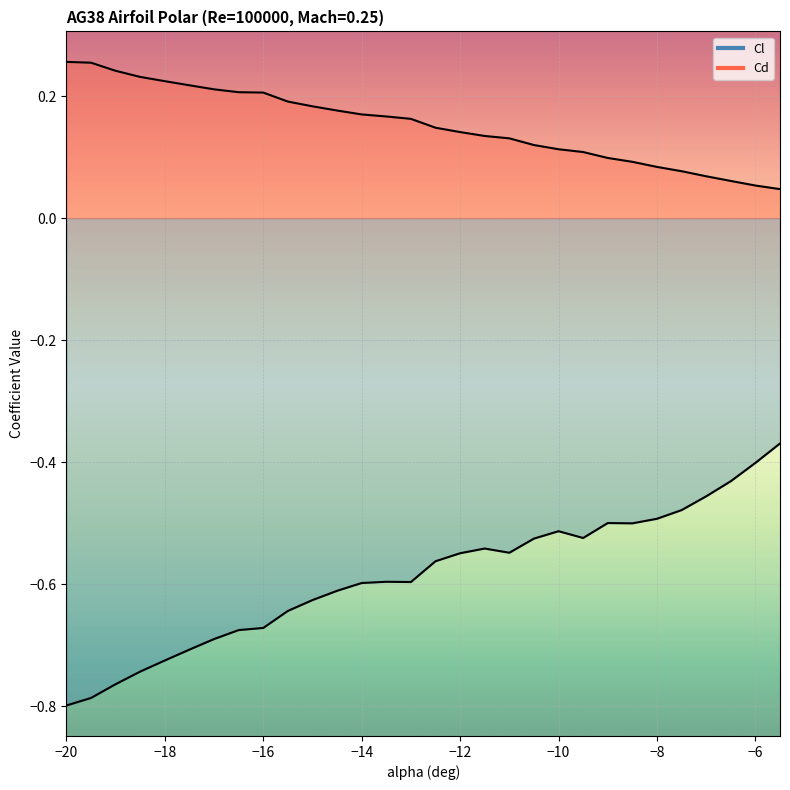

At which category does Cl reach its first local valley?

-13